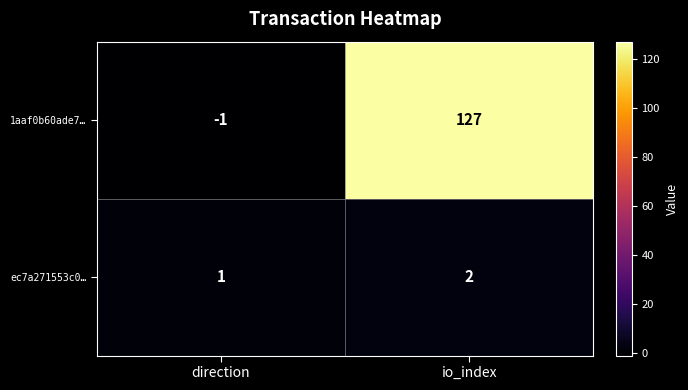

How many values in the 1aaf0b60ade7… series are below 127?

1